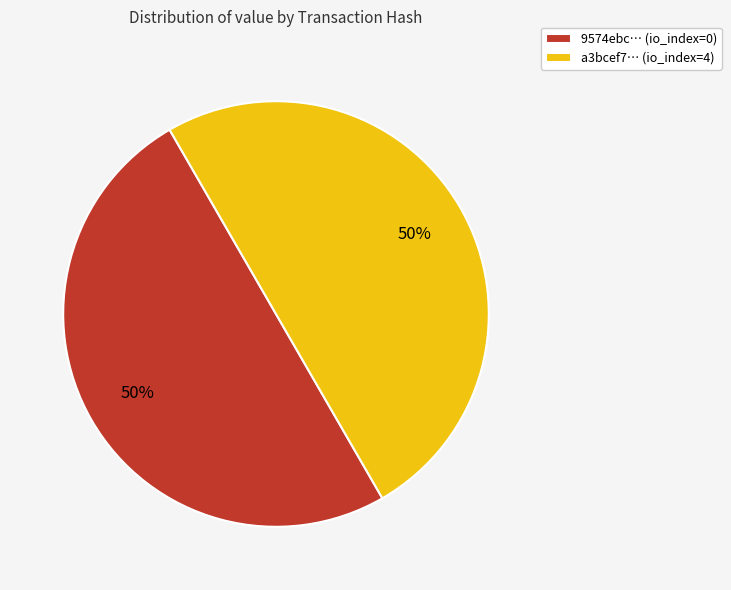

Approximately how many times larger is the value at 9574ebc… (io_index=0) compared to a3bcef7… (io_index=4)?

1.0